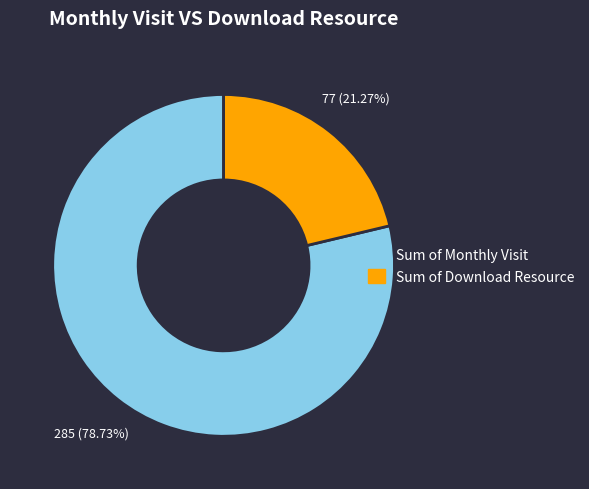

Combined, do Sum of Monthly Visit and Sum of Download Resource account for over 50%?

Yes